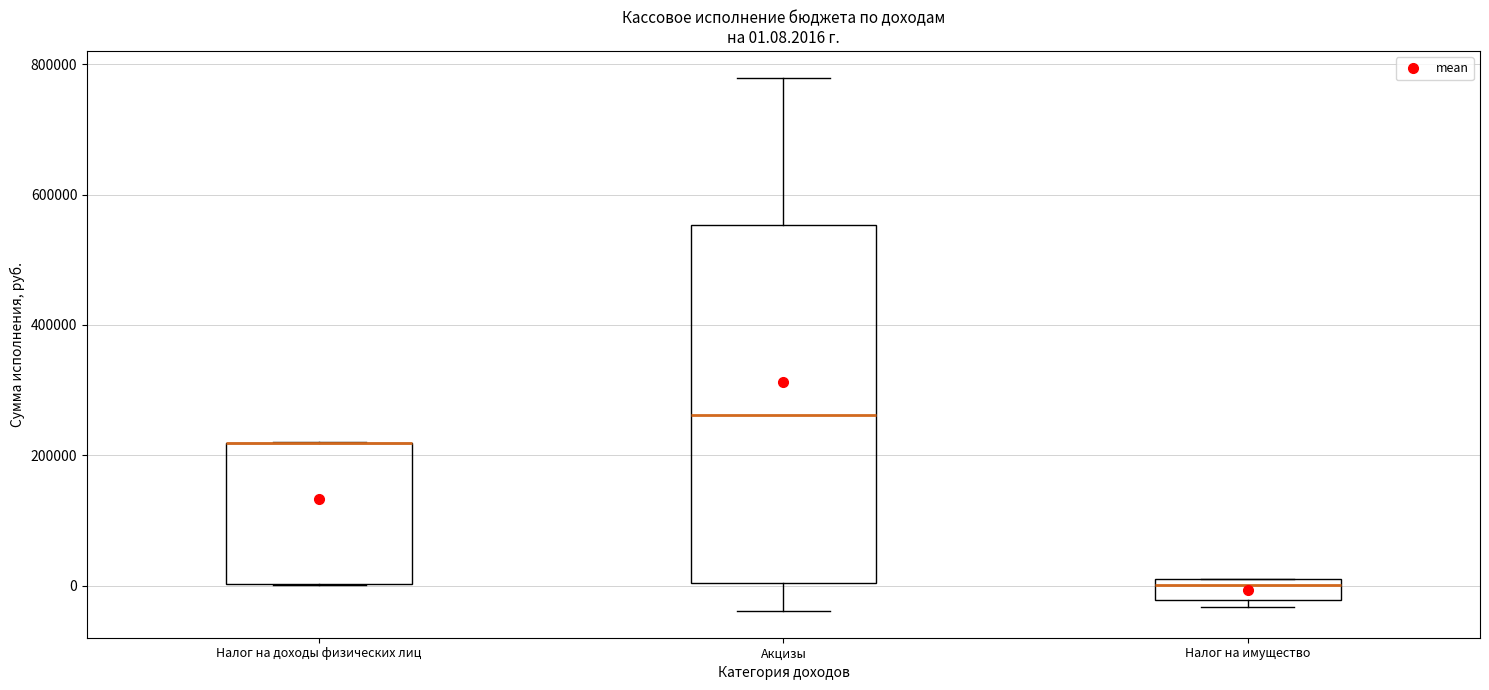

Comparing the boxes themselves (not the whiskers), which one is the tallest?

Акцизы